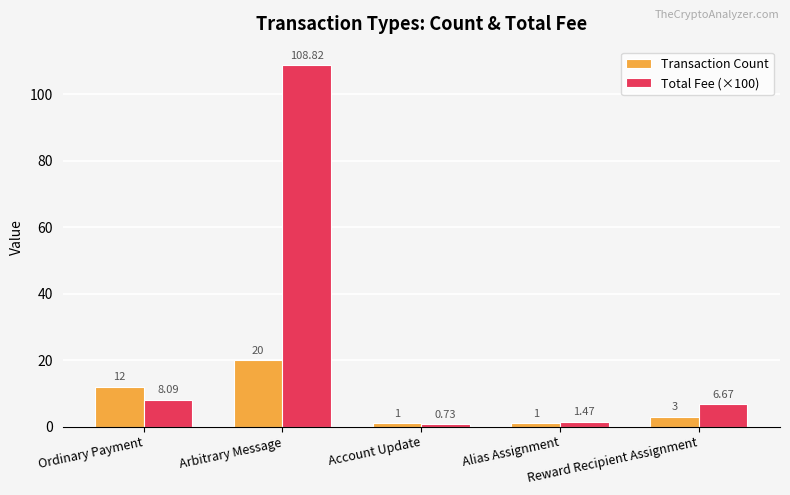

Where is Total Fee (×100) nearest to the value 54?

Ordinary Payment